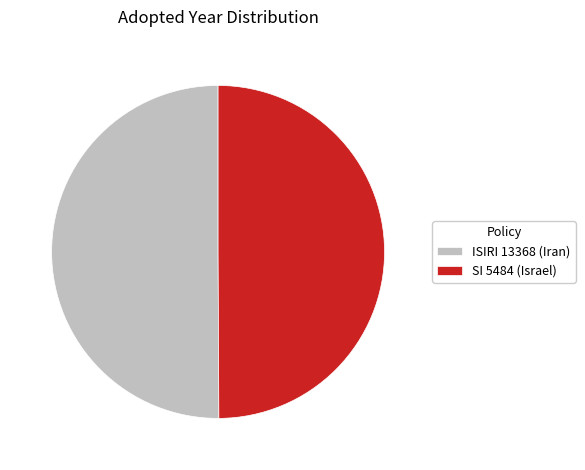

Combined, do ISIRI 13368 (Iran) and SI 5484 (Israel) account for over 50%?

Yes